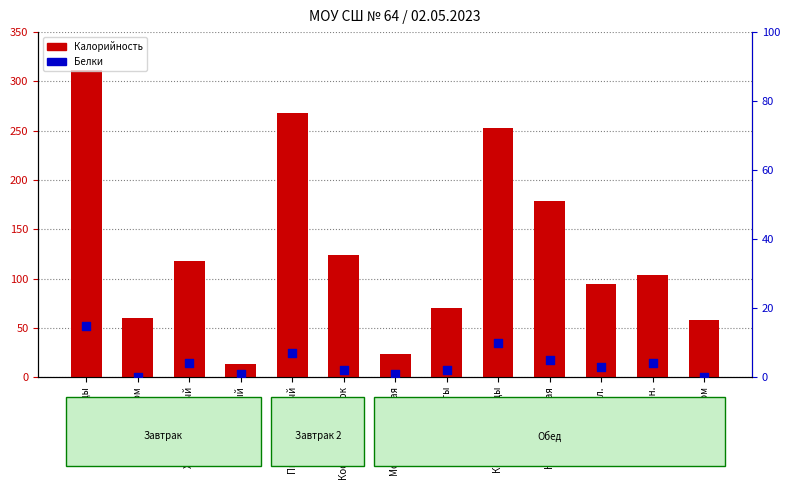

At which category is the sum across all series the highest?

Плов из птицы